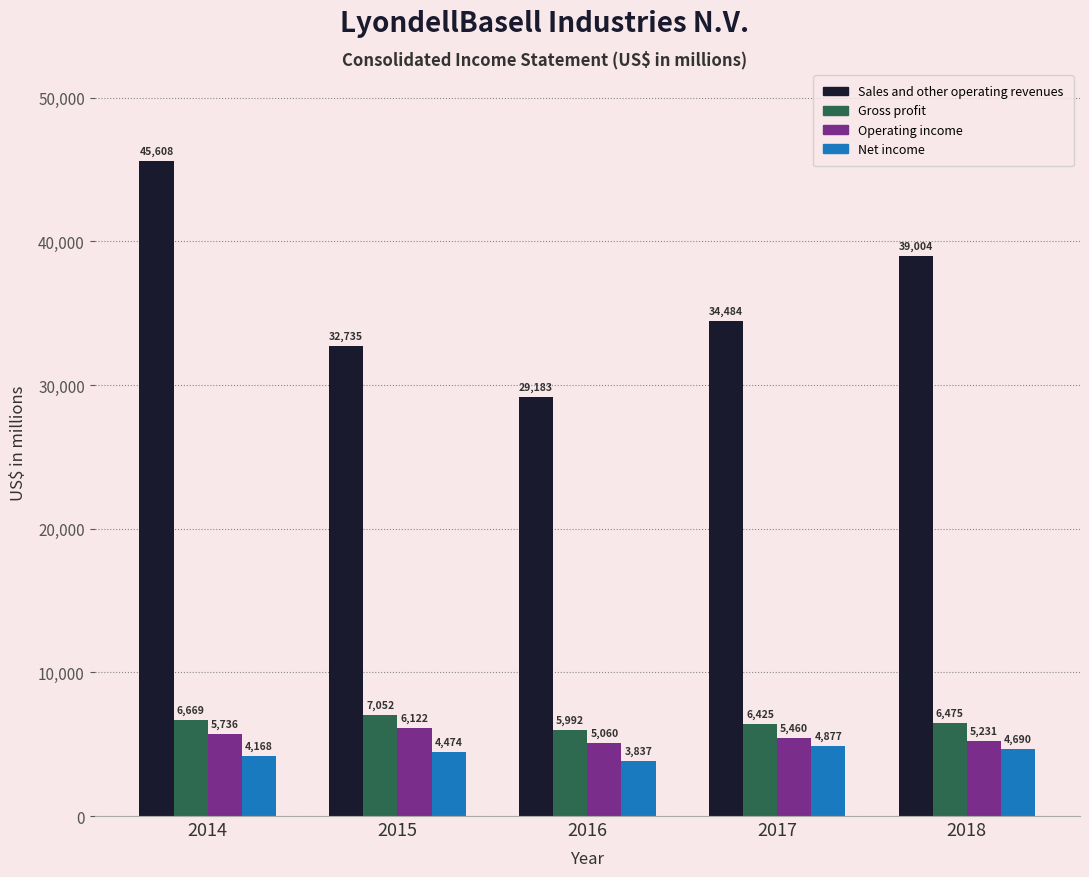

Reading left to right, transcribe all the data shown in this chart.

Sales and other operating revenues: 2014=45608	2015=32735	2016=29183	2017=34484	2018=39004
Gross profit: 2014=6669	2015=7052	2016=5992	2017=6425	2018=6475
Operating income: 2014=5736	2015=6122	2016=5060	2017=5460	2018=5231
Net income: 2014=4168	2015=4474	2016=3837	2017=4877	2018=4690